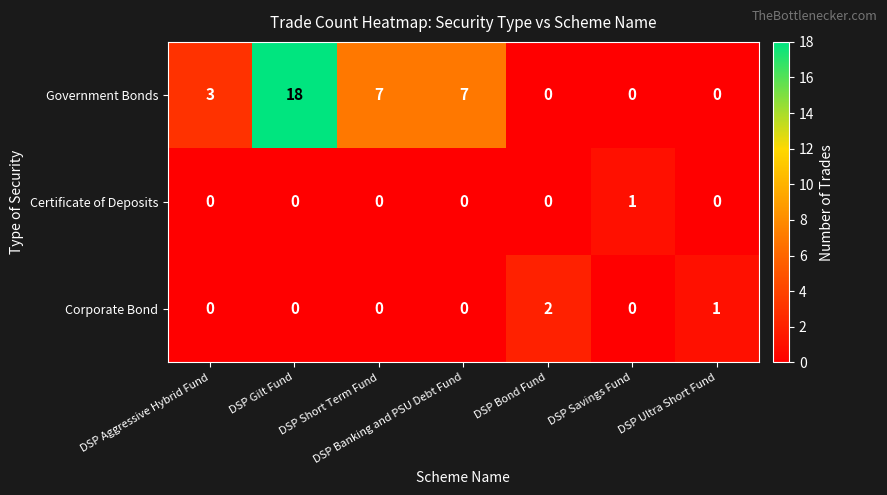

What is the sum of the Government Bonds values at DSP Banking and PSU Debt Fund and DSP Savings Fund?

7